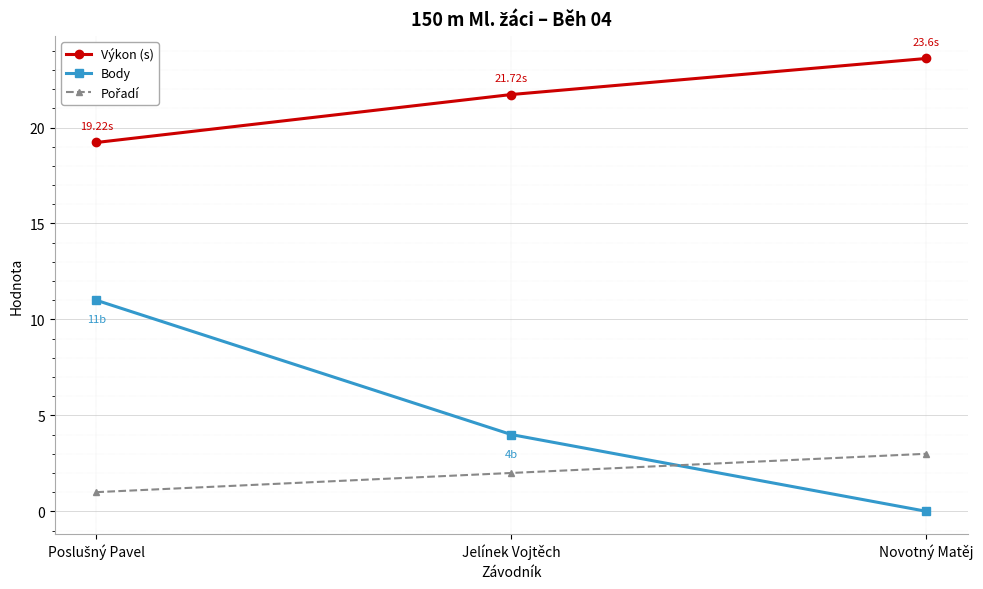

How many series are shown in this chart?

3